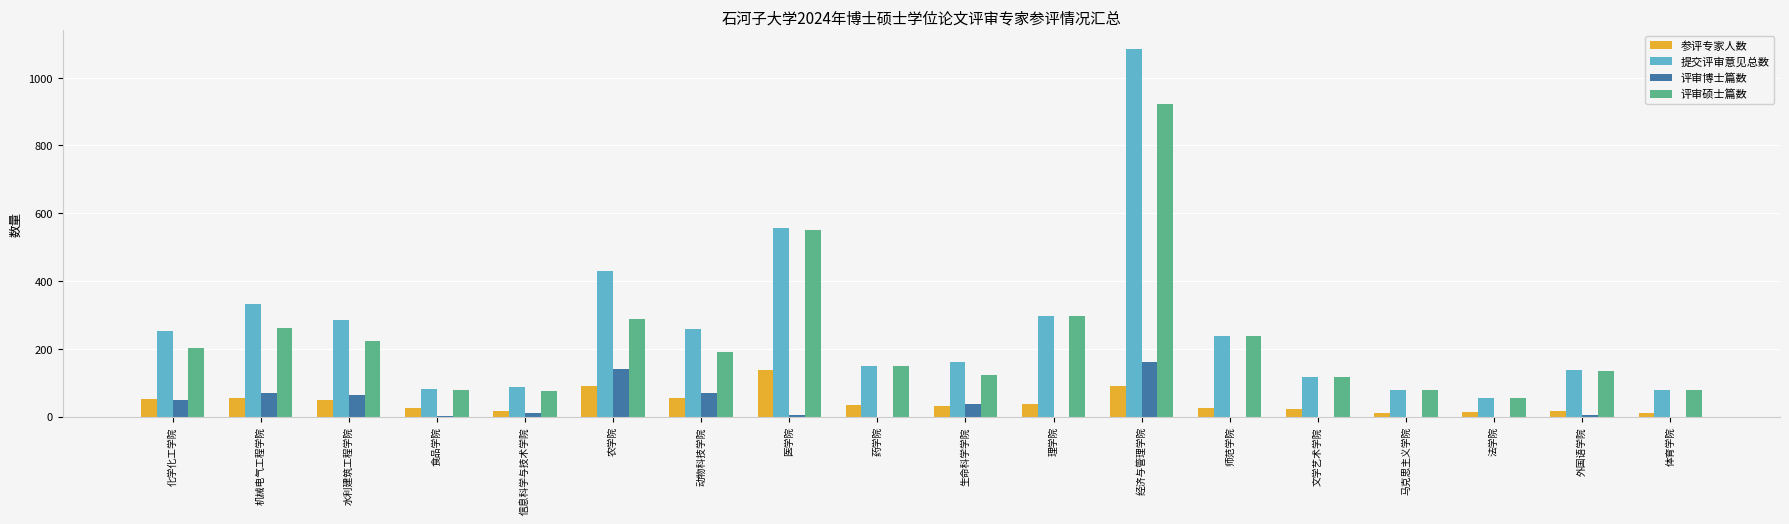

Which category has the highest value in the 参评专家人数 series?

医学院